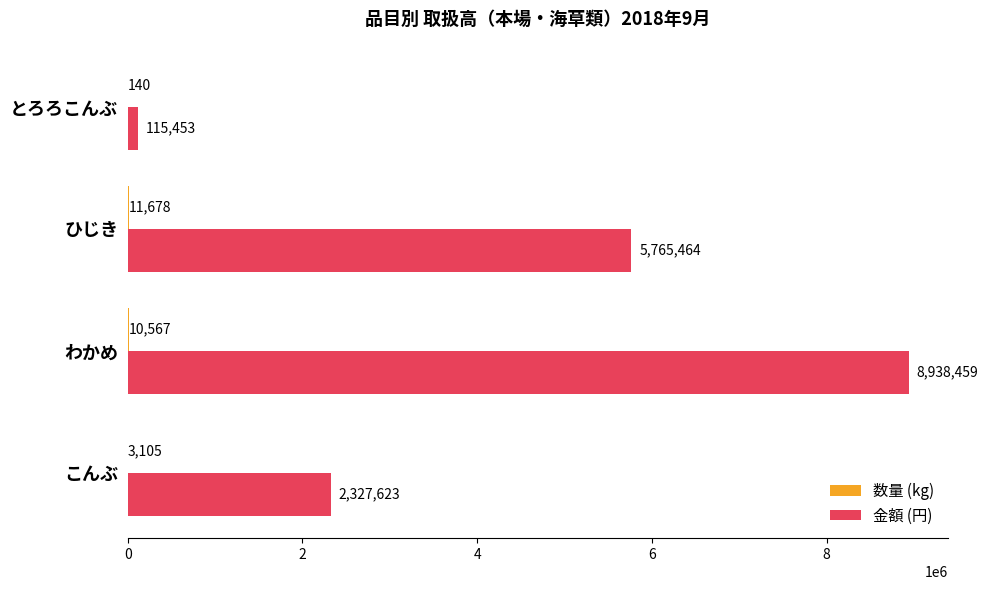

What is the greatest value displayed?

8938459